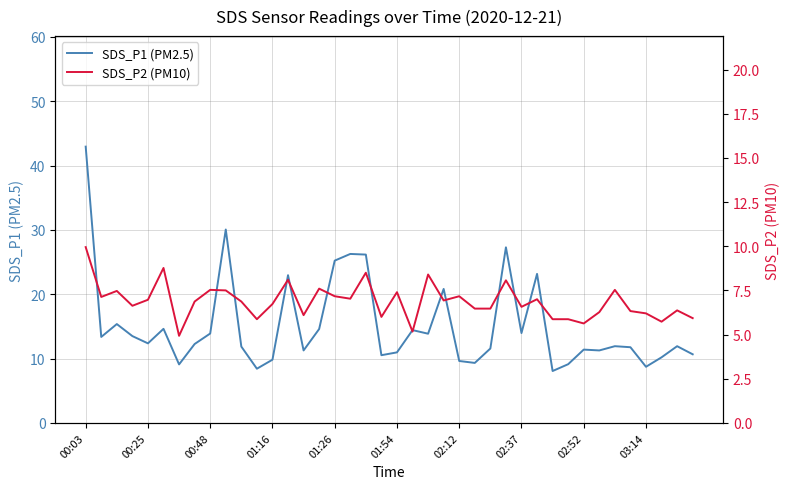

At how many categories does at least one series exceed 26?

5